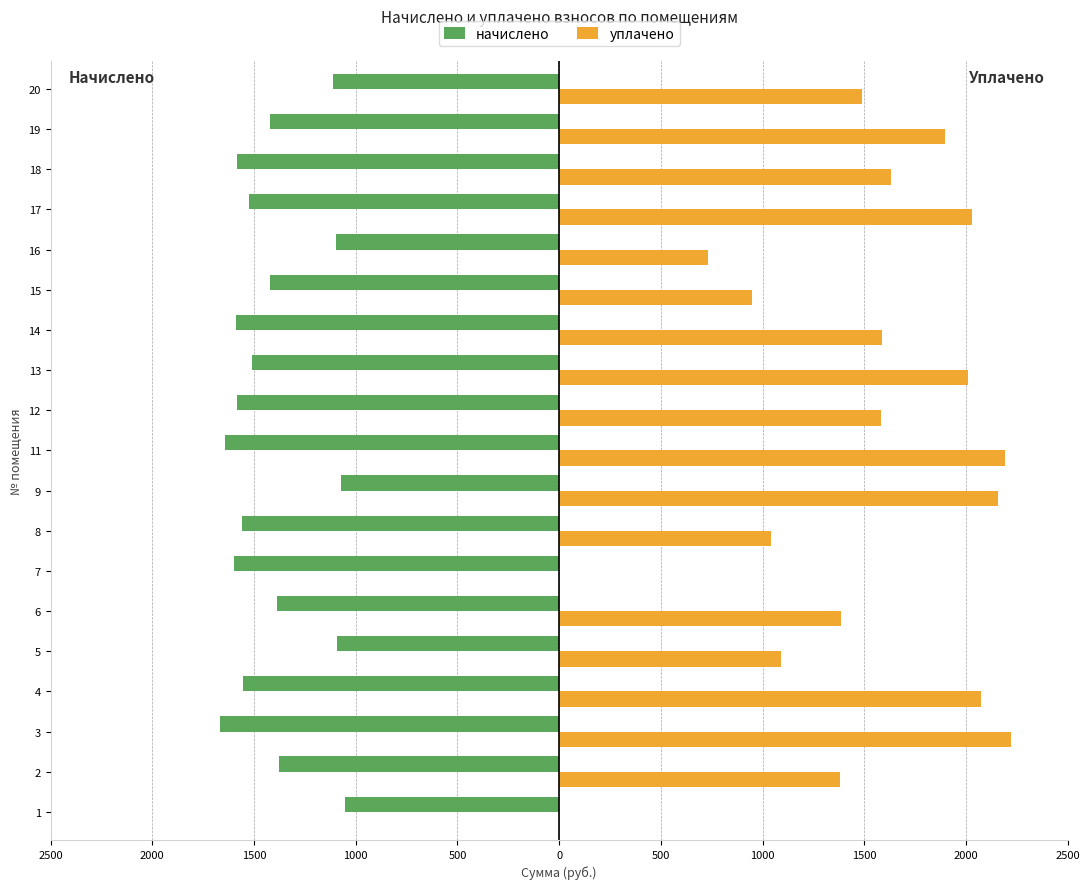

Are the bars grouped side by side (vs. stacked)?

Yes